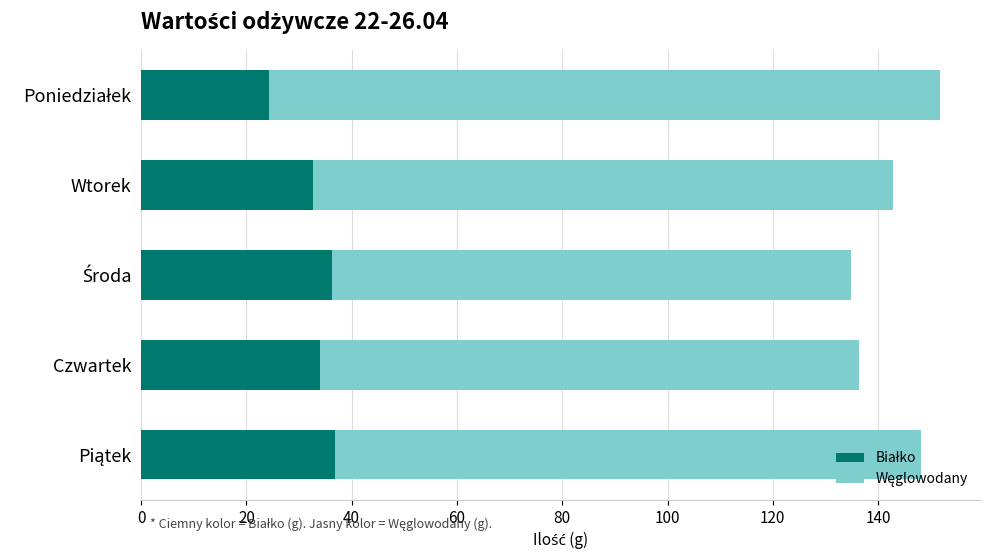

How many categories are shown in the chart?

5